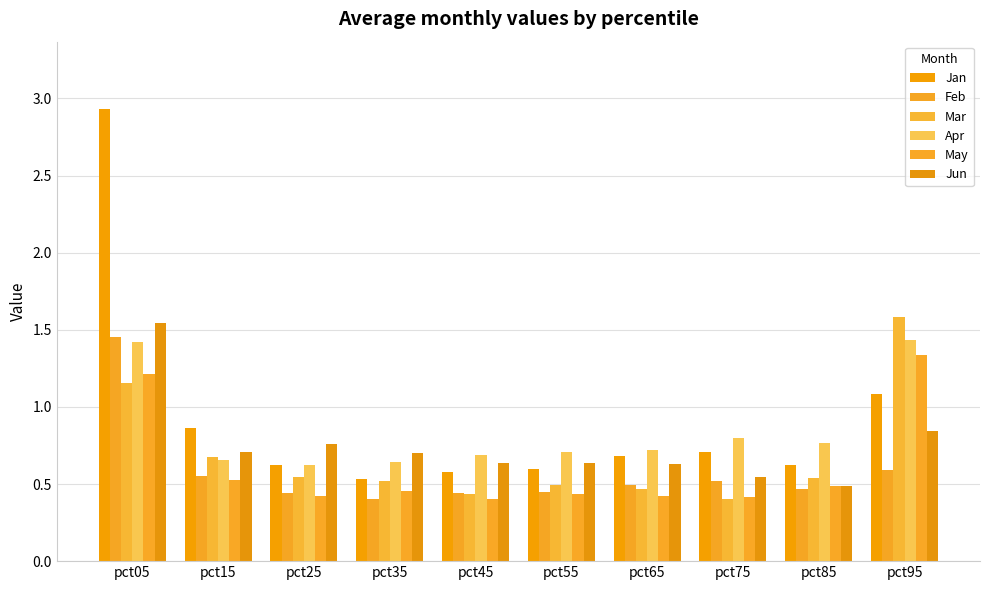

What is the spread (max minus min) of values at pct95?

1.0